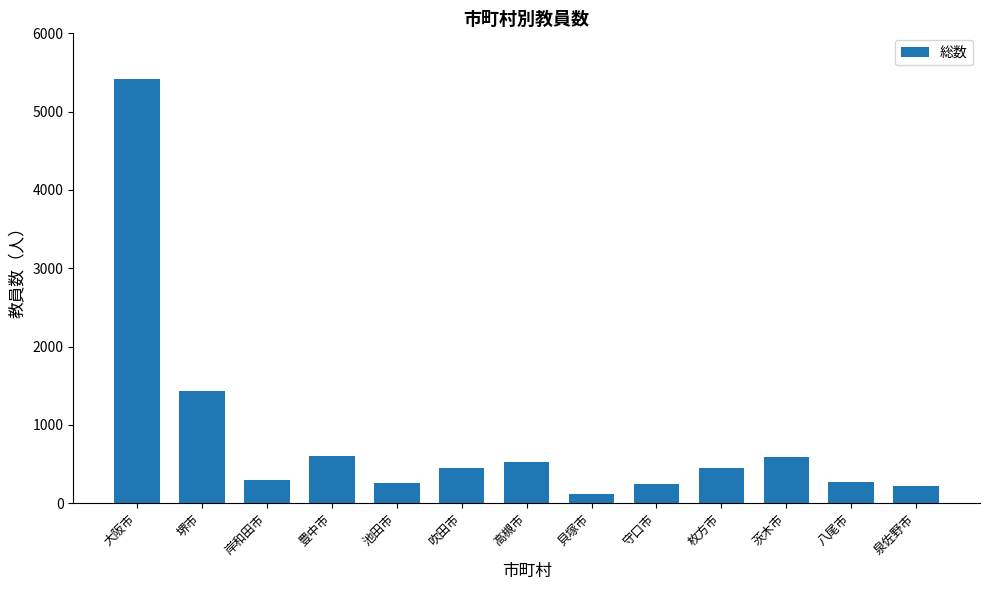

Are the bars horizontal?

No